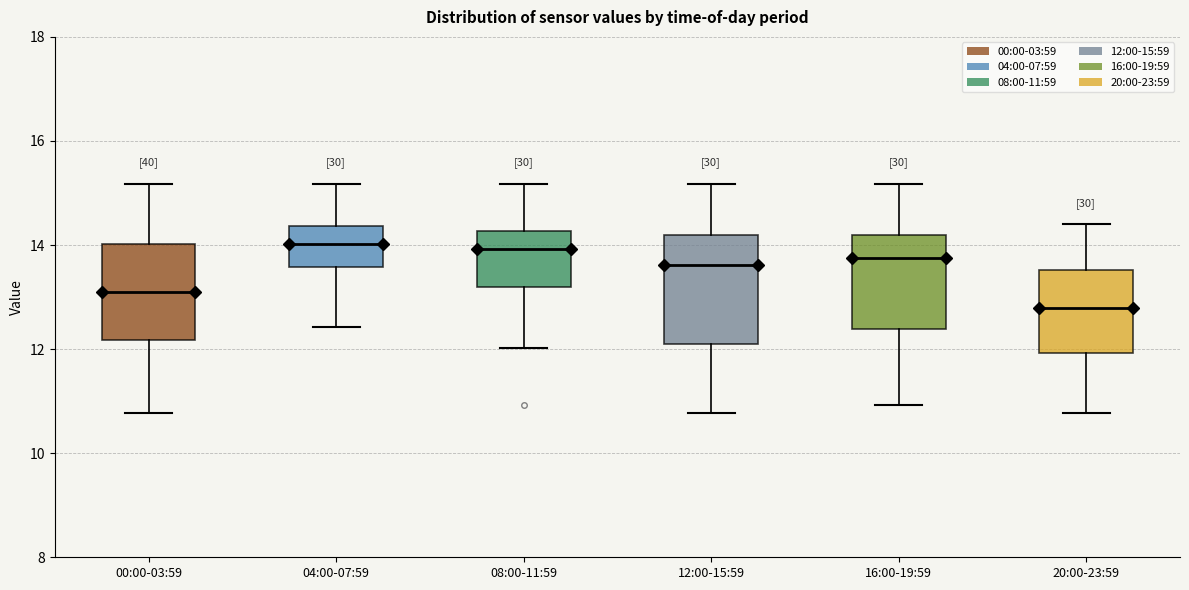

Comparing the boxes themselves (not the whiskers), which one is the tallest?

12:00-15:59